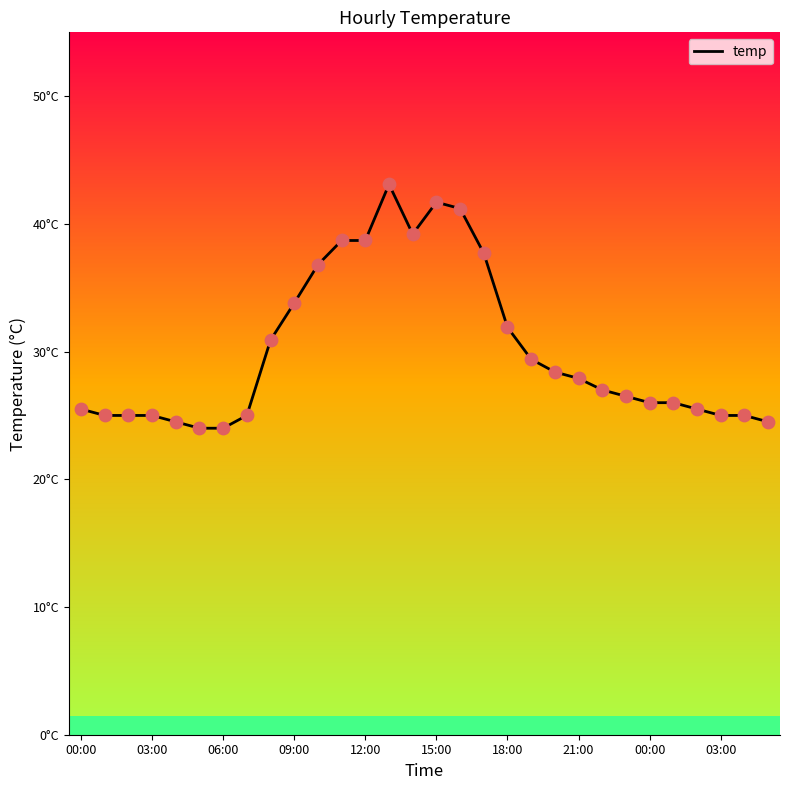

Between 06:00 and 12, which is larger?

12